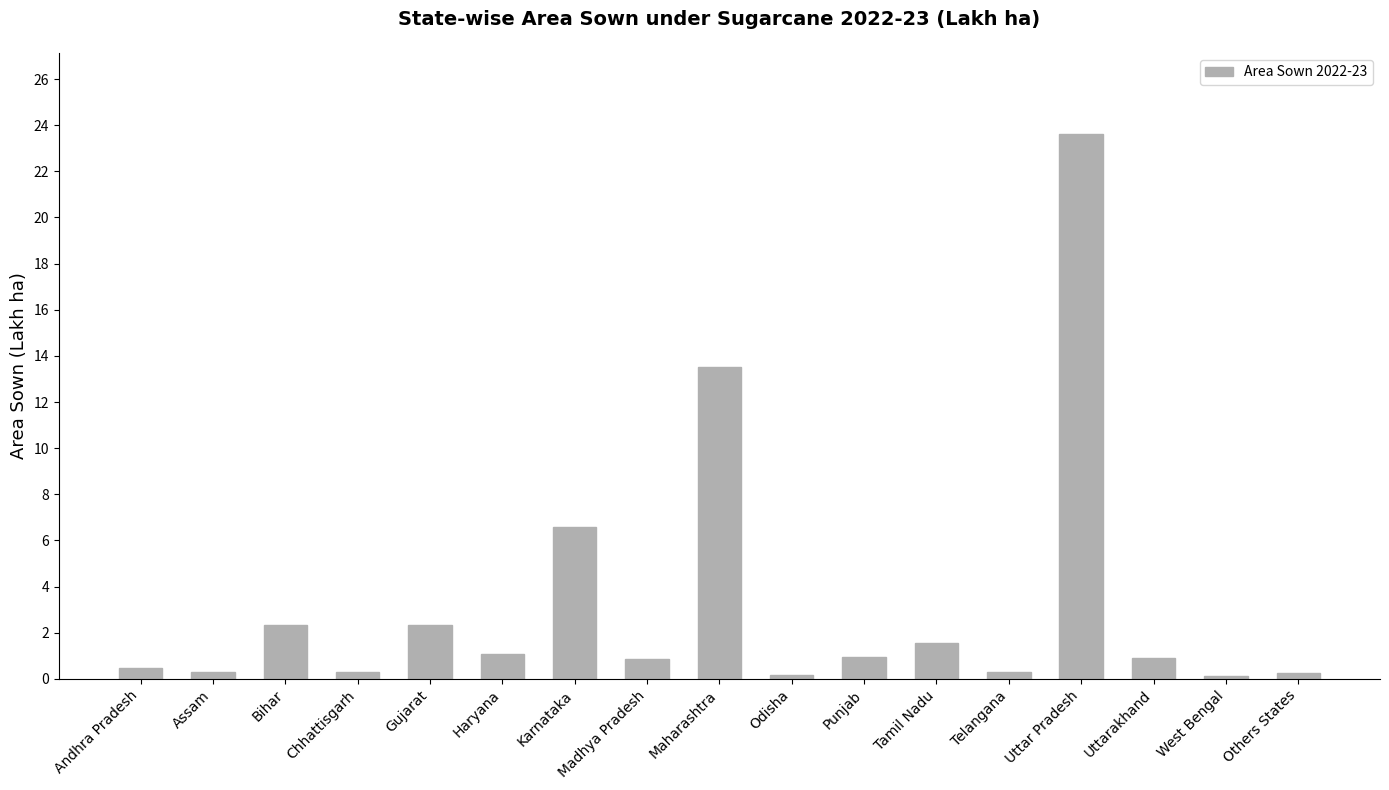

What is the difference between the values at Uttarakhand and Chhattisgarh?

0.6